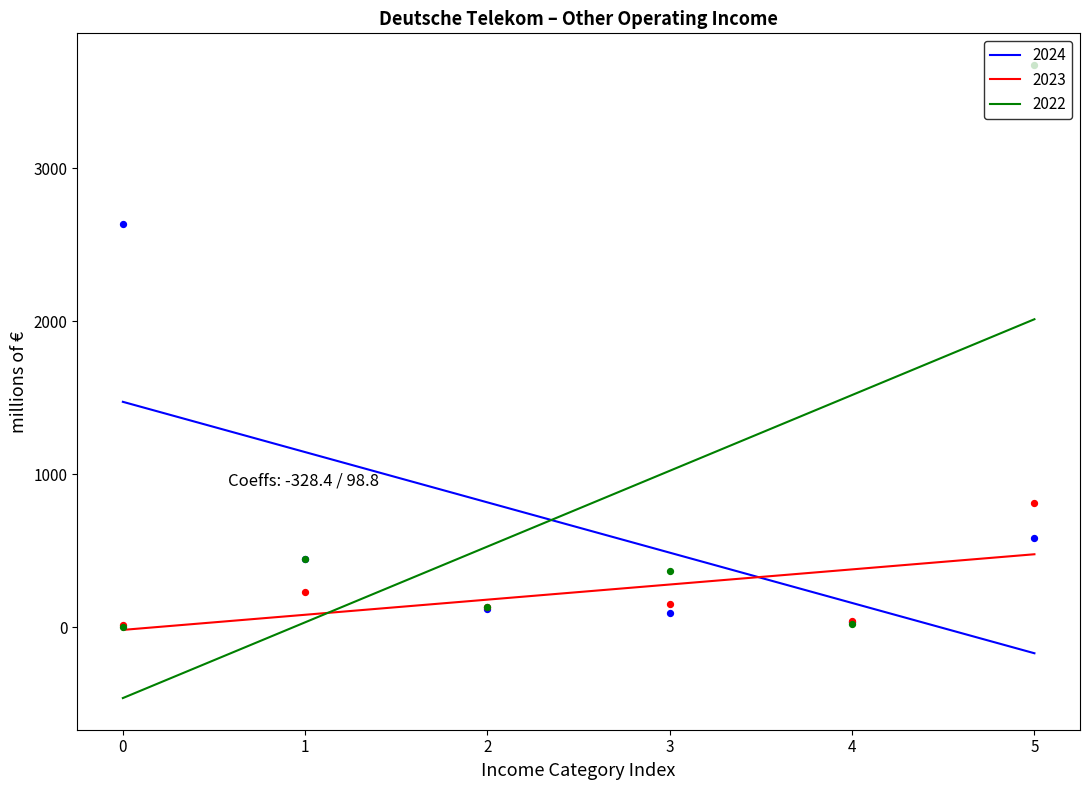

Is the value of 2024 at 4 greater than the value of 2023 at 4?

No